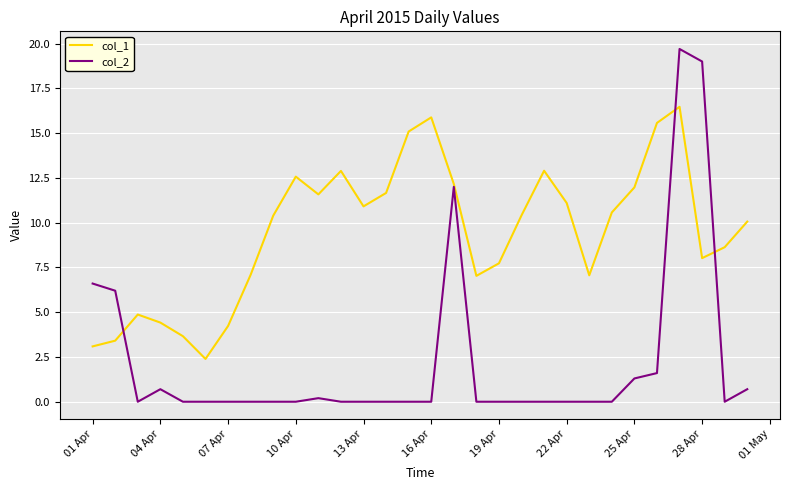

List the series in order of their peak value, highest first.

col_2, col_1